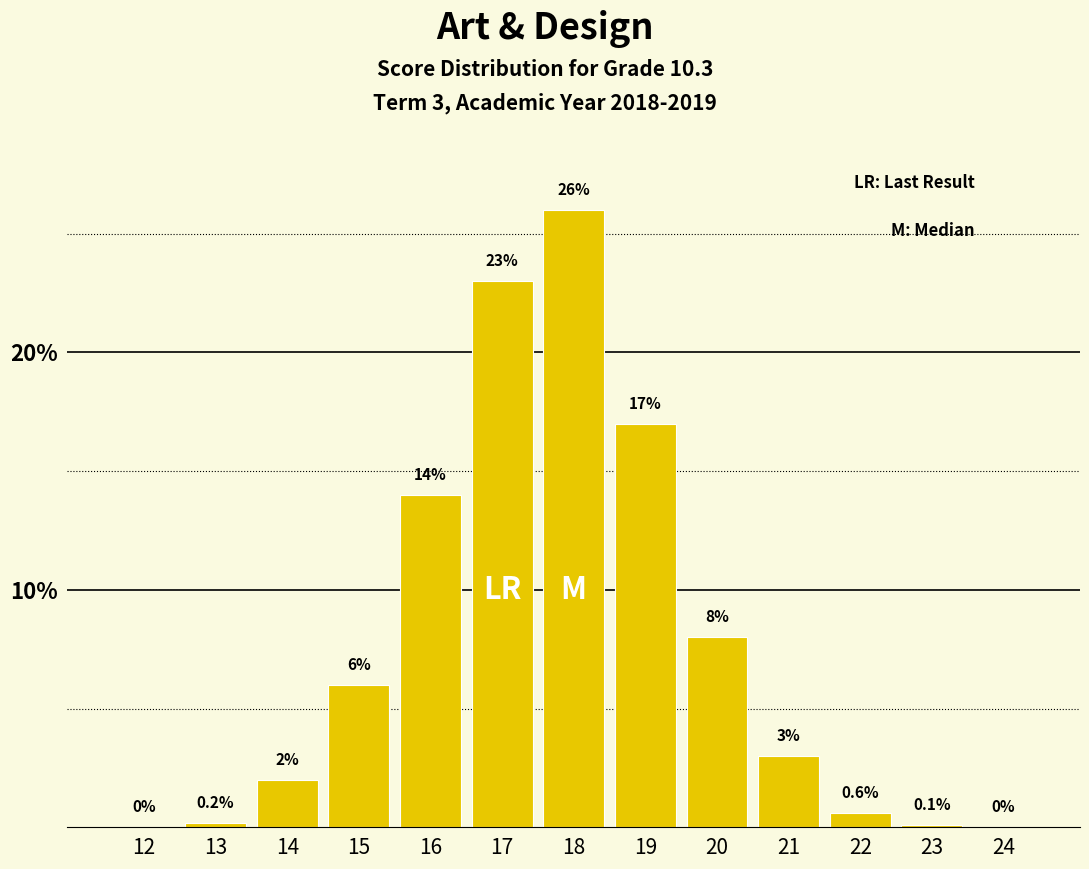

Reading right to left, list all the values displayed in this chart.

24=0.0	23=0.1	22=0.6	21=3.0	20=8.0	19=17.0	18=26.0	17=23.0	16=14.0	15=6.0	14=2.0	13=0.2	12=0.0